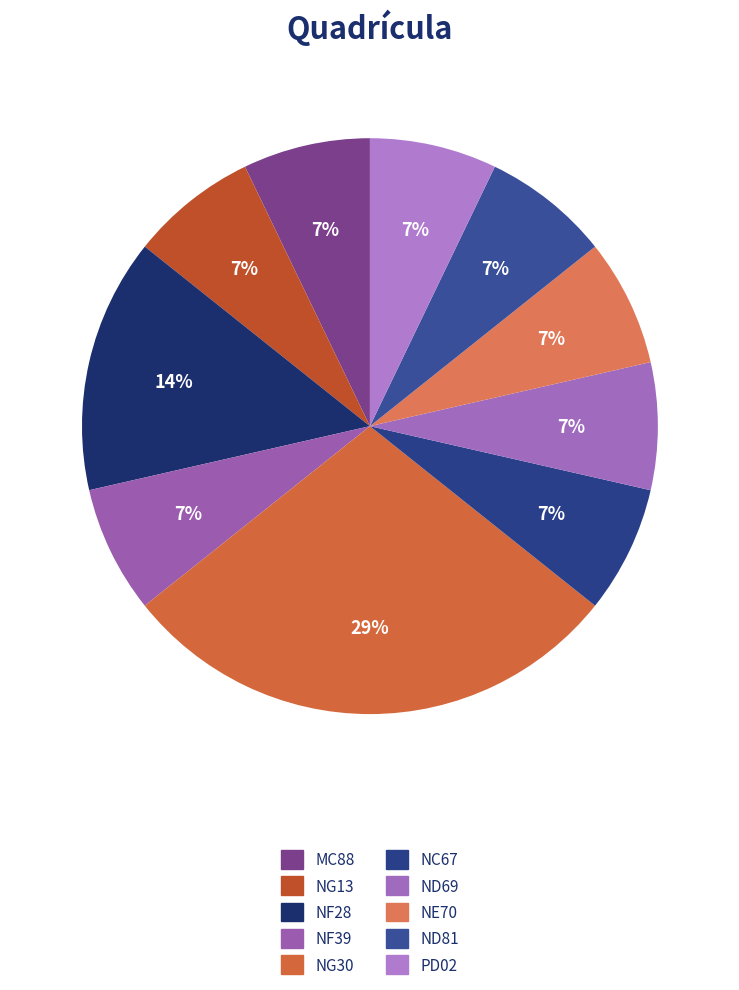

Does NG30 account for over 50% of the chart?

No